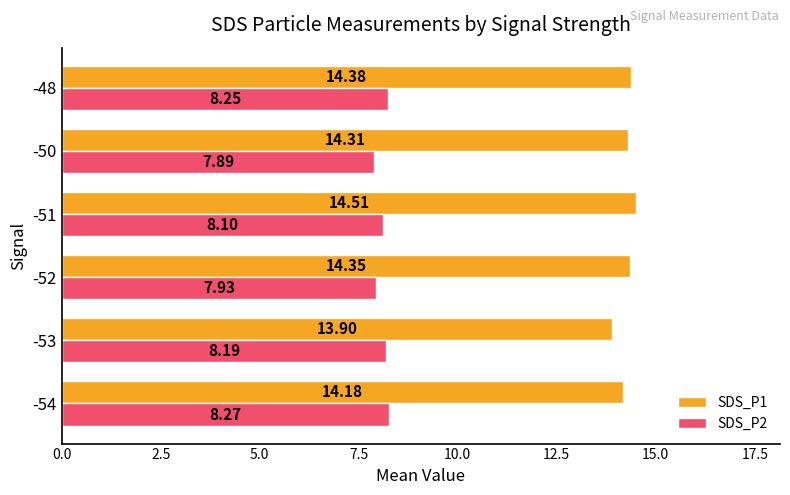

What is the spread (max minus min) of values at -50?

6.4